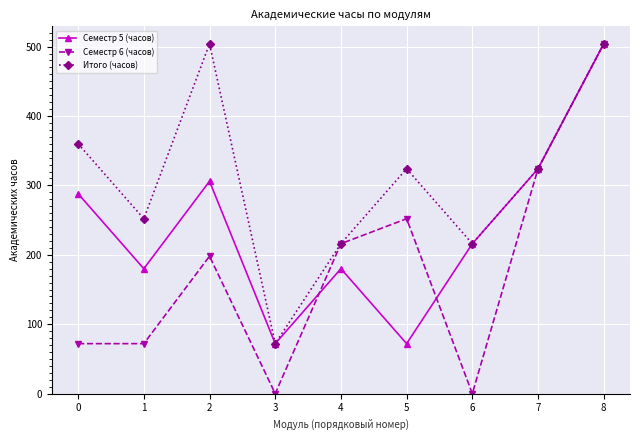

Where is Семестр 6 (часов) nearest to the value 252?

5